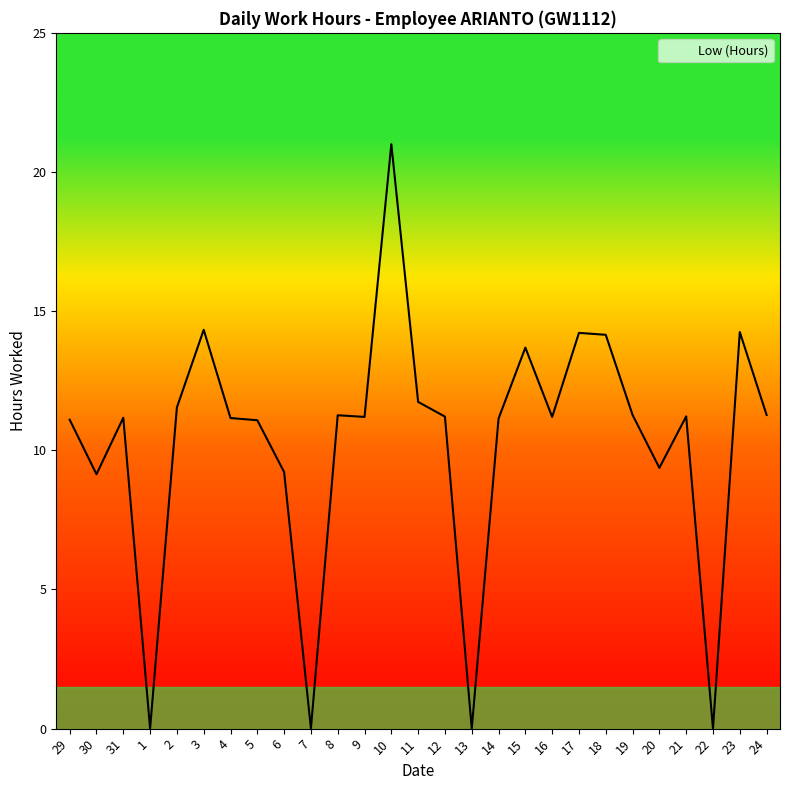

What is the ratio of the value at 29 to the value at 6?

1.2